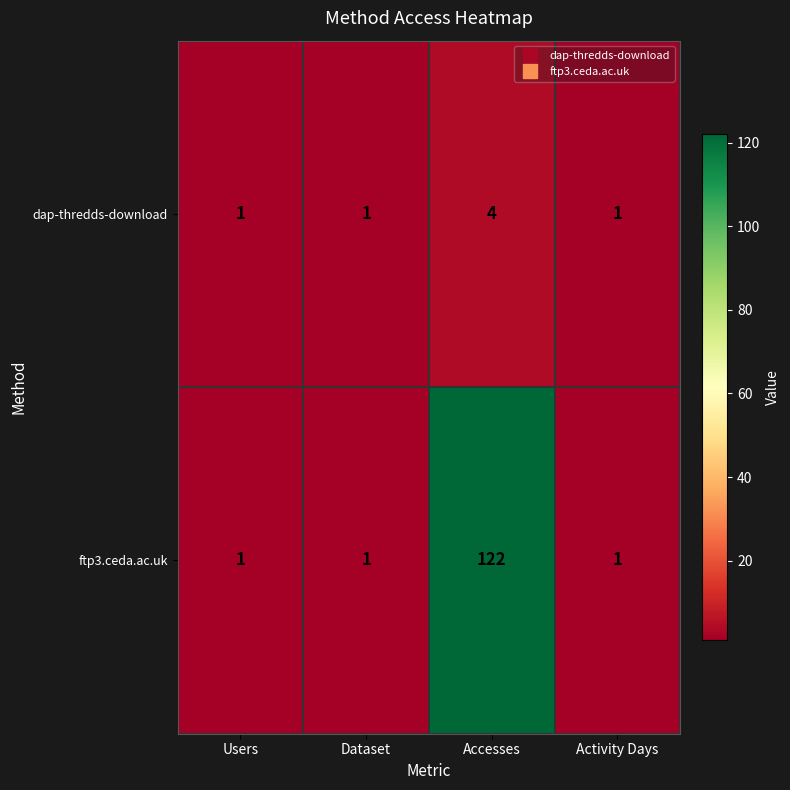

True or false: dap-thredds-download has a value of 2 at Activity Days.

False